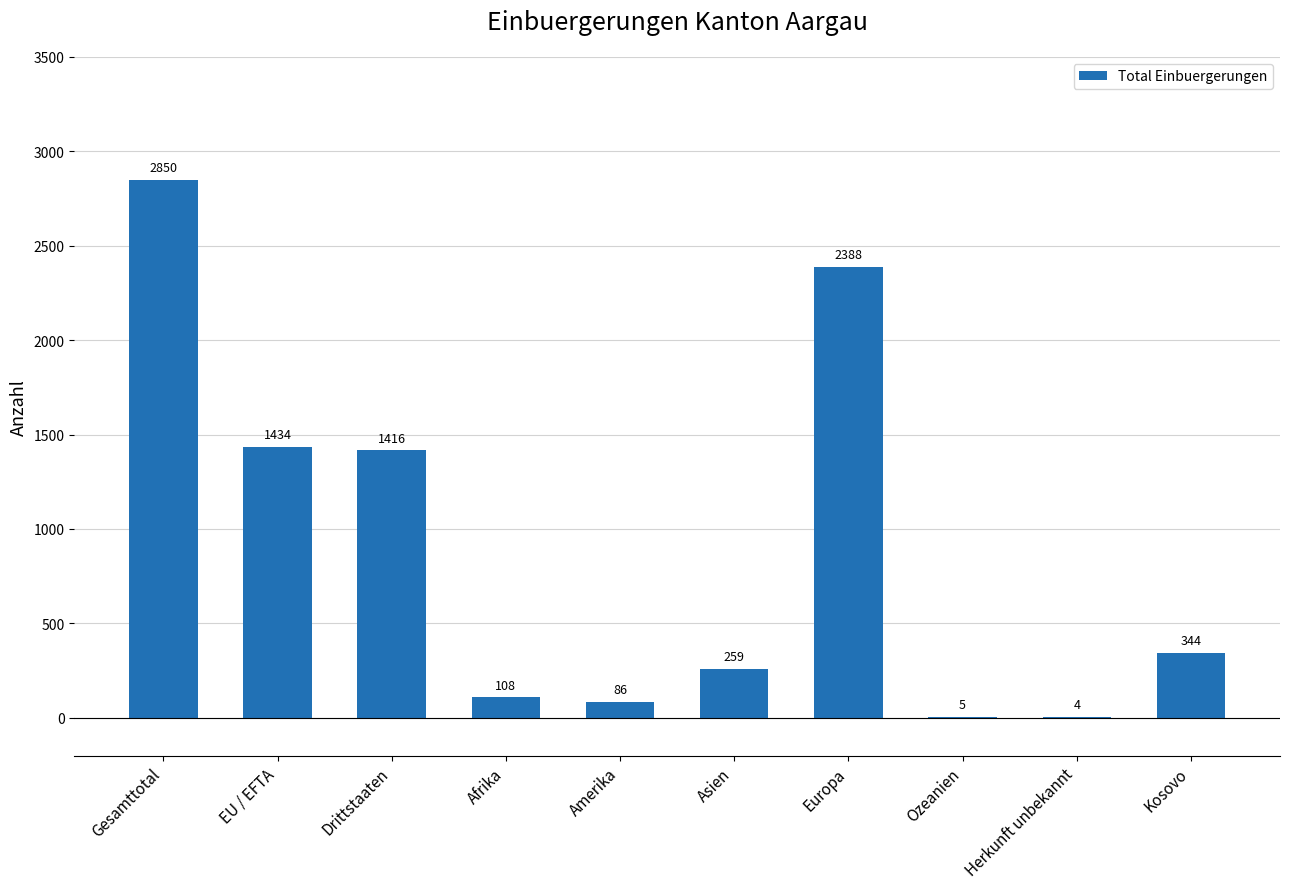

What is the sum of the values at Drittstaaten and Europa?

3804